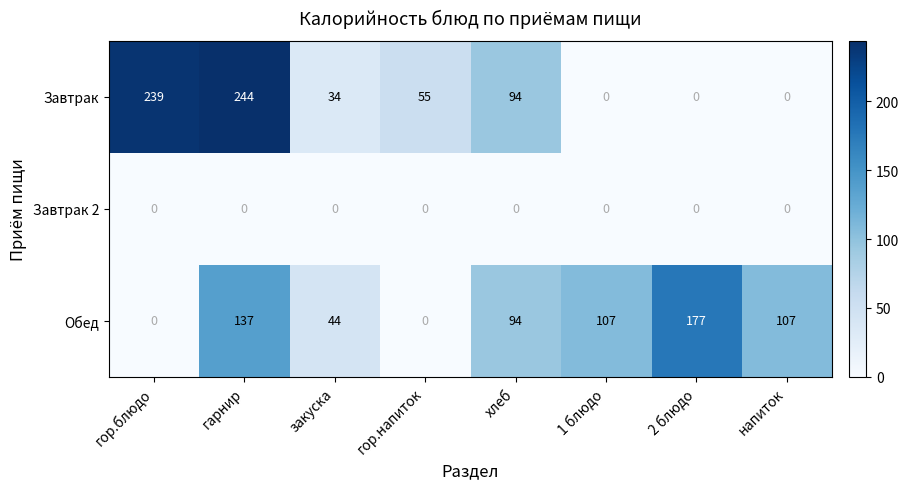

Reading left to right, transcribe all the data shown in this chart.

Завтрак: 239	244	34	55	94	0	0	0
Завтрак 2: 0	0	0	0	0	0	0	0
Обед: 0	137	44	0	94	107	177	107